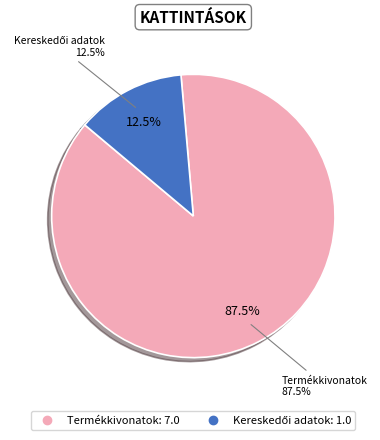

Is it true that Termékkivonatok is 99% of the pie?

False